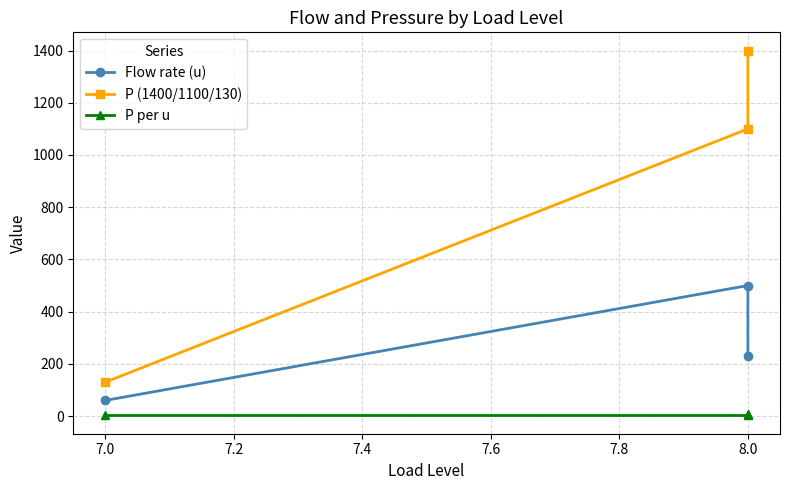

The P per u series shows 2.2 at 8.0. True or false?

True